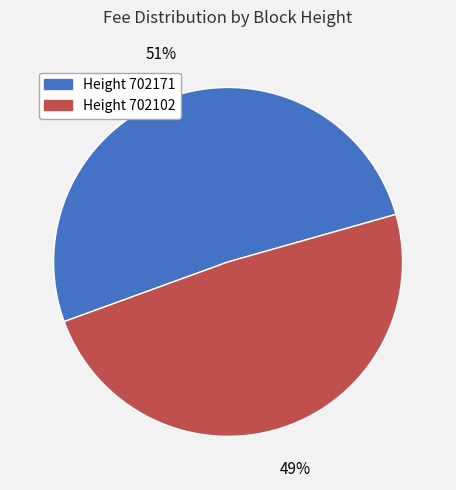

To the nearest percent, what is the difference between the largest and smallest slice percentages?

2%